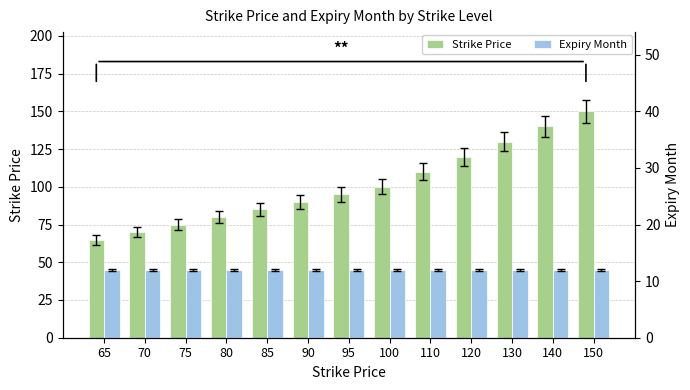

What is the value of the Strike Price bar at the 6th from the left?

90